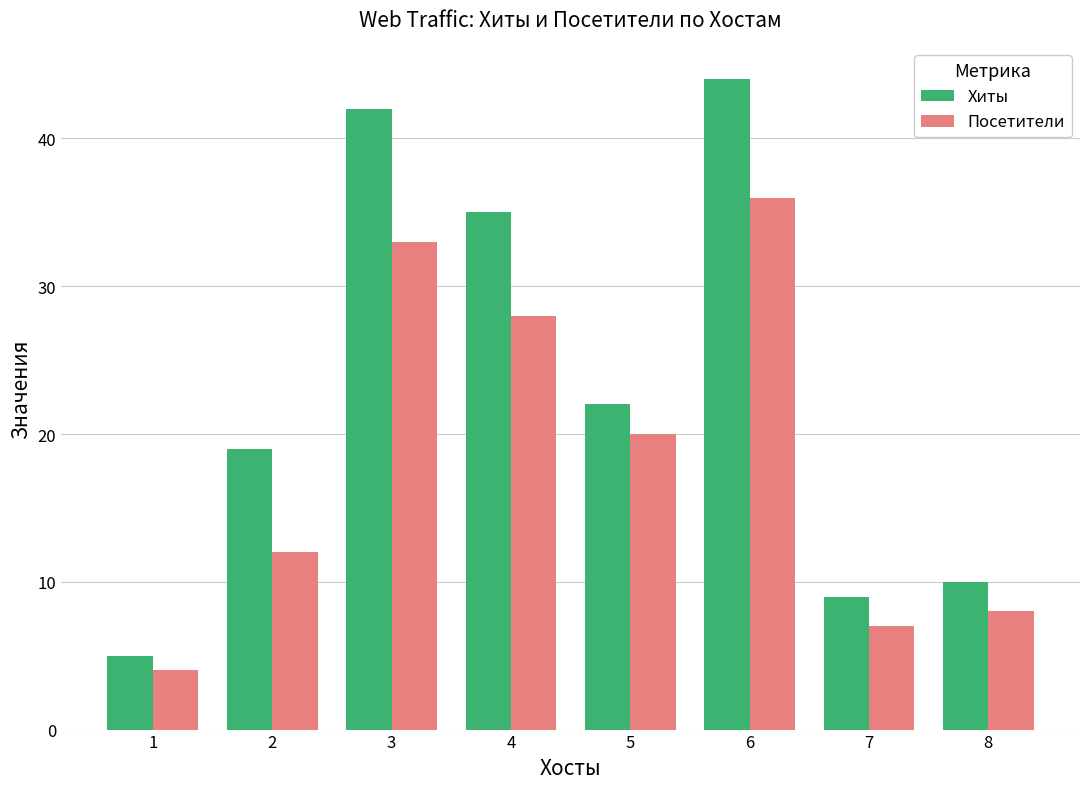

What is the difference between the maximum and second lowest values in the Посетители series?

29